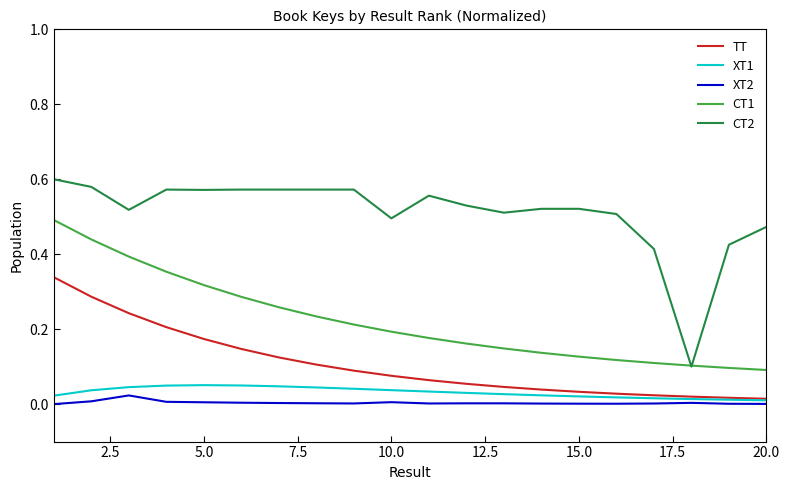

Which series has the widest spread of values?

CT2